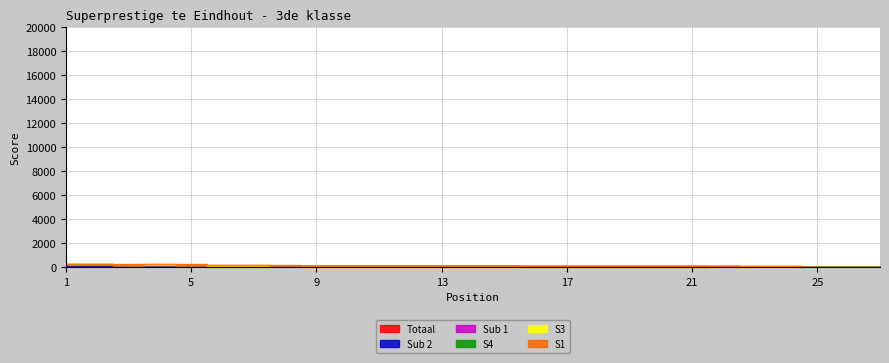

The Totaal series shows 39 at 10. True or false?

True